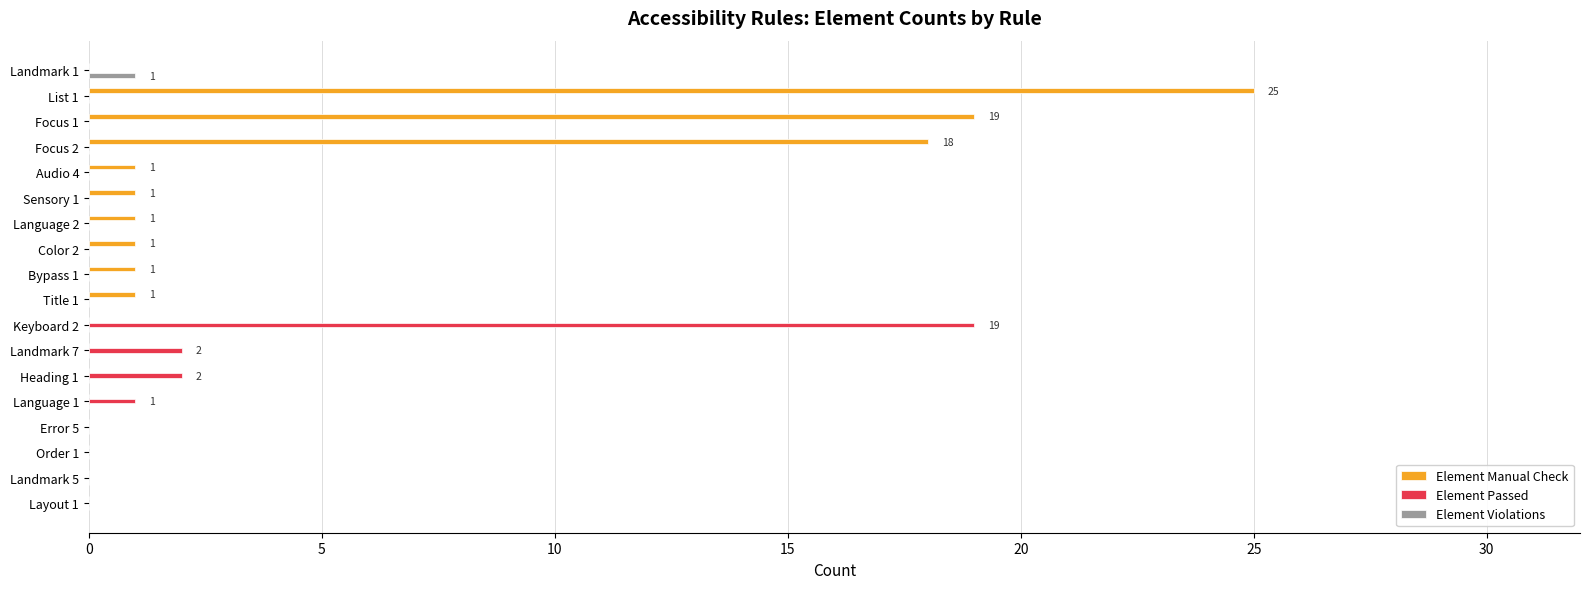

At which label does Element Passed reach its peak?

Keyboard 2